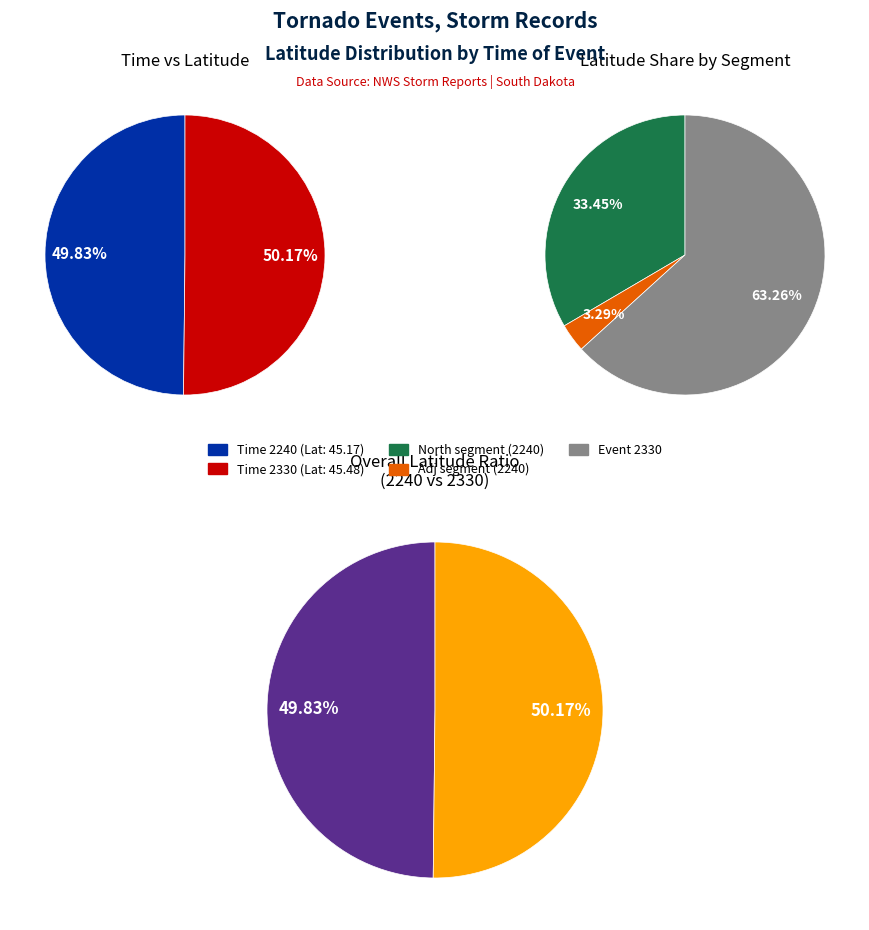

Rank the categories by value from highest to lowest.

2330, 2240